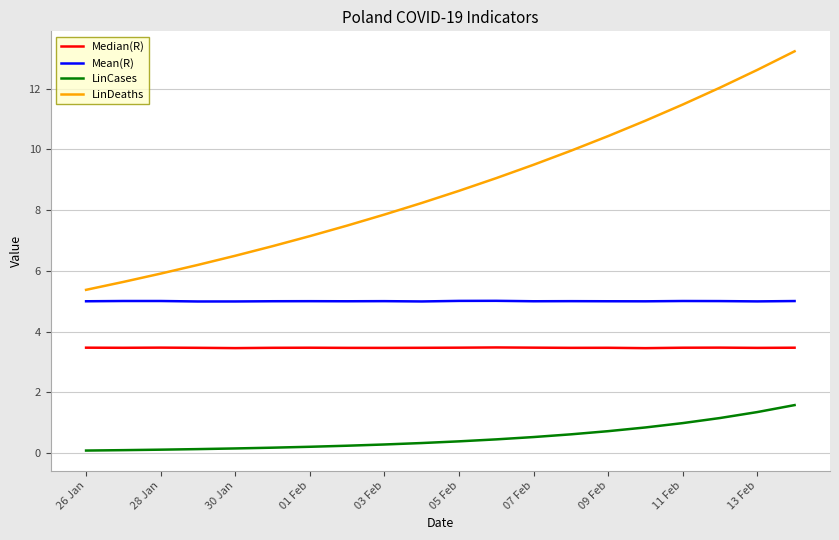

List the series in order of their overall mean, lowest first.

LinCases, Median(R), Mean(R), LinDeaths